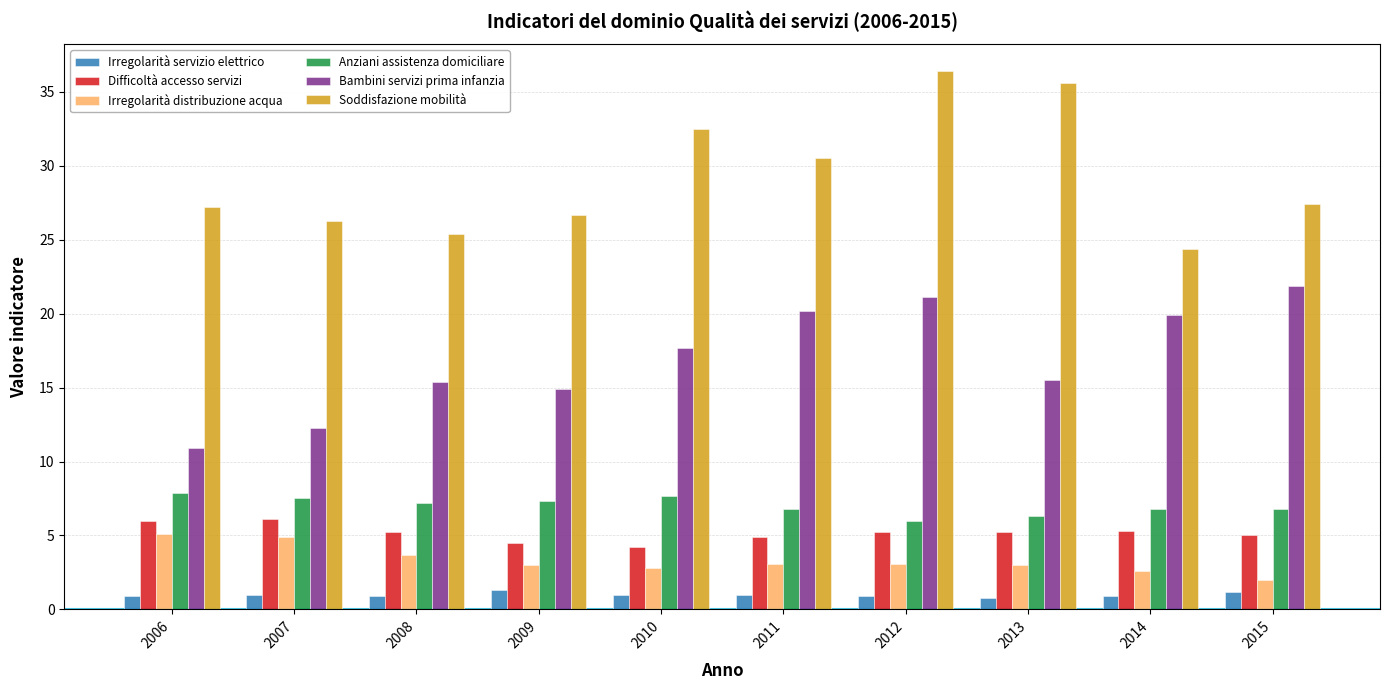

Where does the Difficoltà accesso servizi series first go above 5?

2006